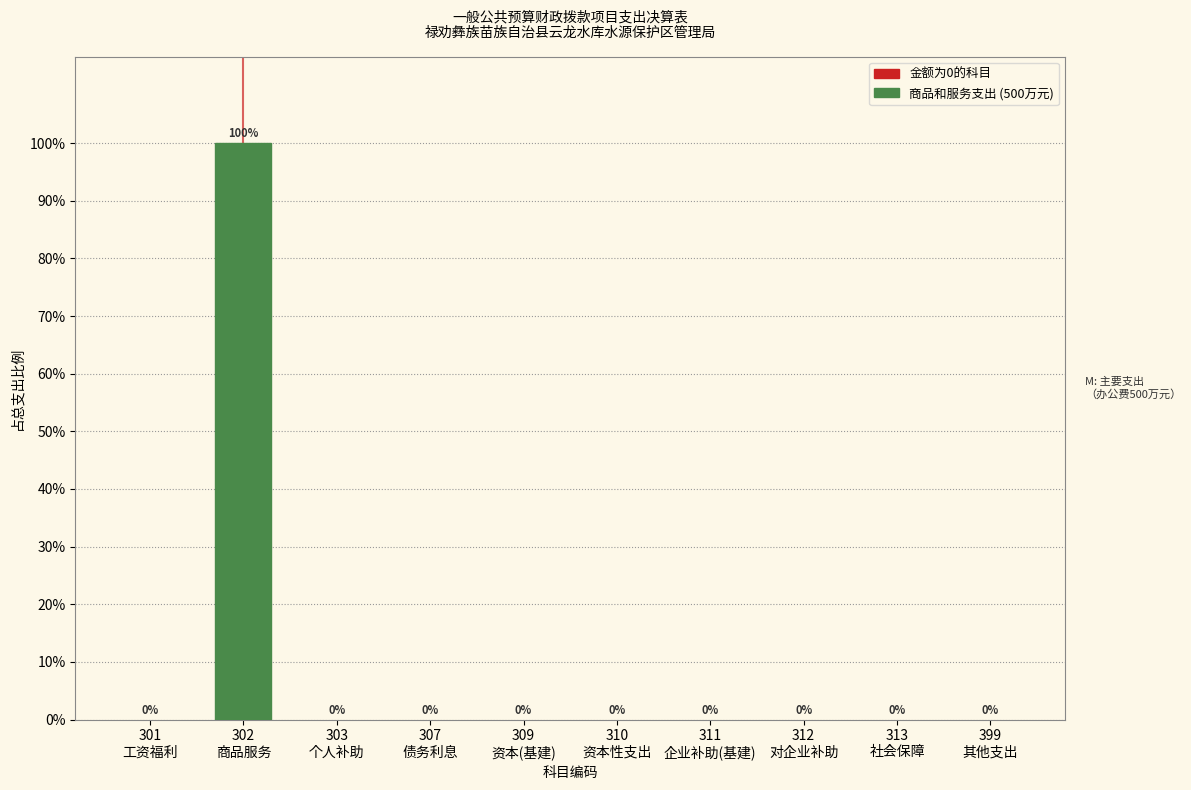

How many categories are shown in the chart?

10